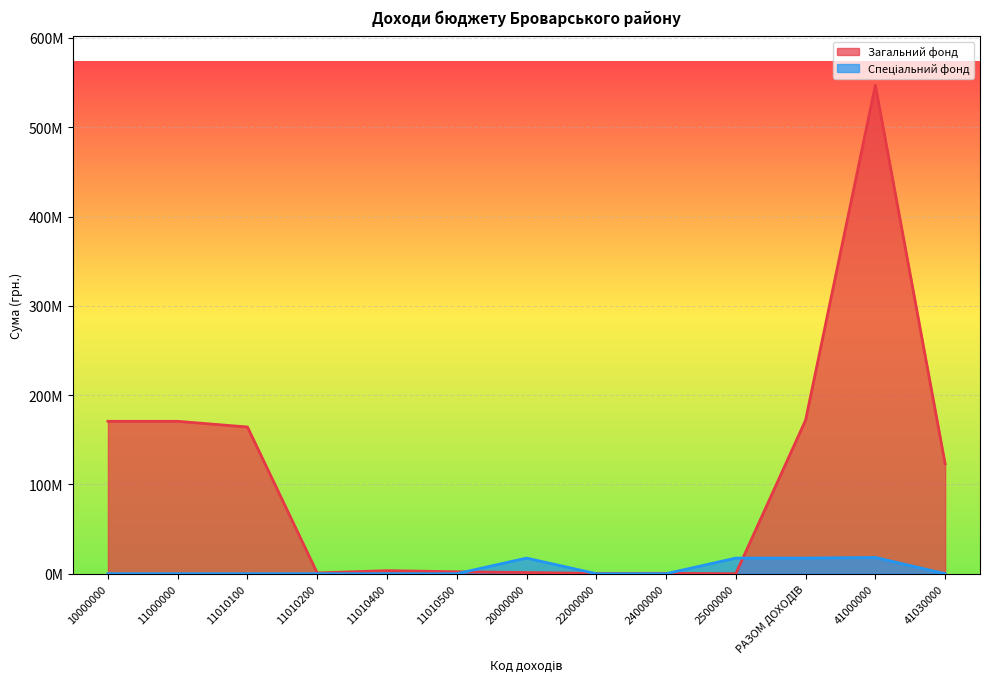

List the labels in order of Загальний фонд value, largest first.

41000000, РАЗОМ ДОХОДІВ, 10000000, 11000000, 11010100, 41030000, 11010400, 11010500, 20000000, 11010200, 24000000, 22000000, 25000000